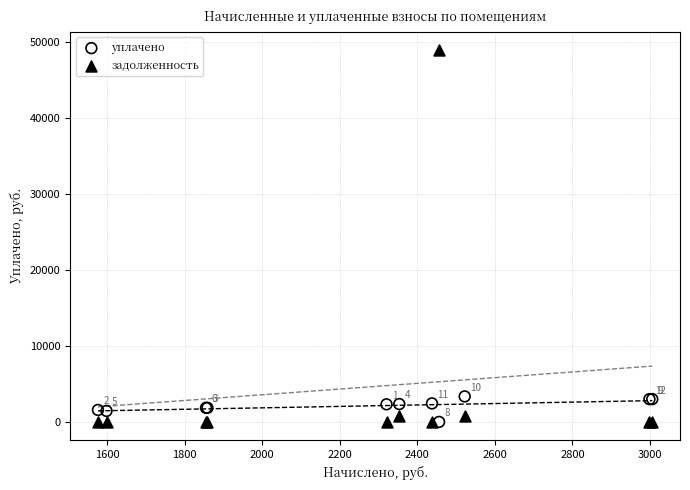

In the задолженность series, what Y value is closest to 24471?

840.7